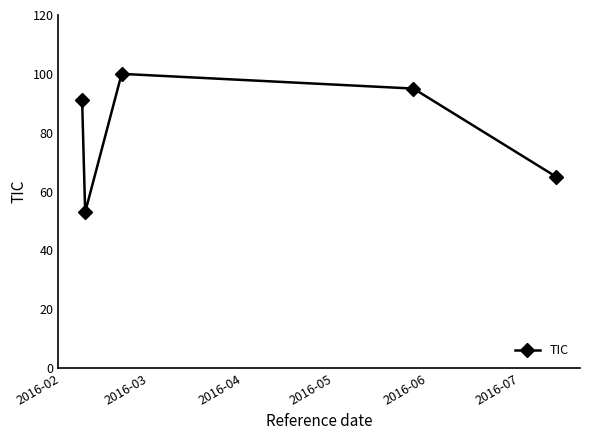

Count the number of data series in this chart.

1